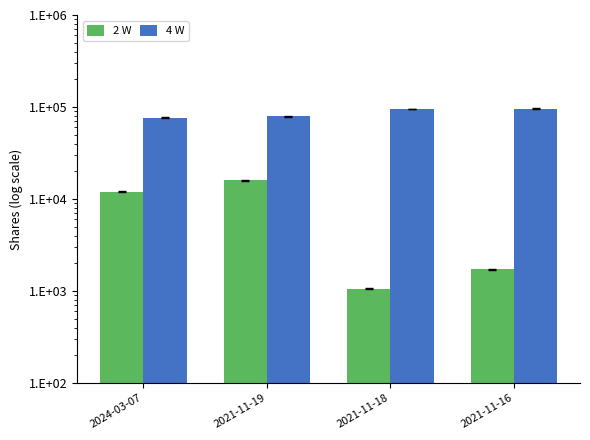

Reading right to left, extract all data points from this chart.

2 W: 2021-11-16=1725	2021-11-18=1060	2021-11-19=15965	2024-03-07=12000
4 W: 2021-11-16=96347	2021-11-18=95287	2021-11-19=79322	2024-03-07=76878